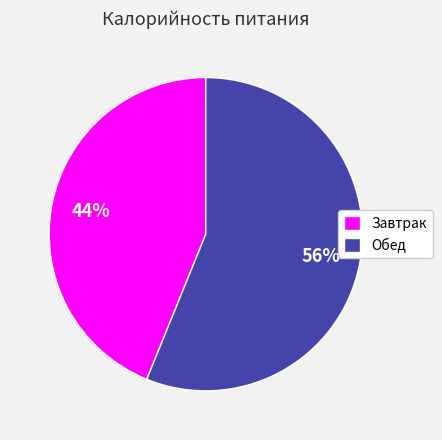

True or false: Обед accounts for 64% of the total.

False